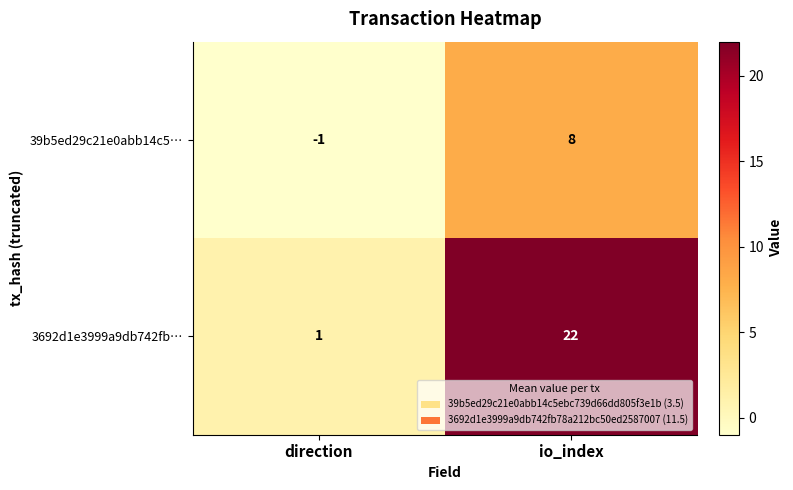

Which category has the lowest value across all series?

direction